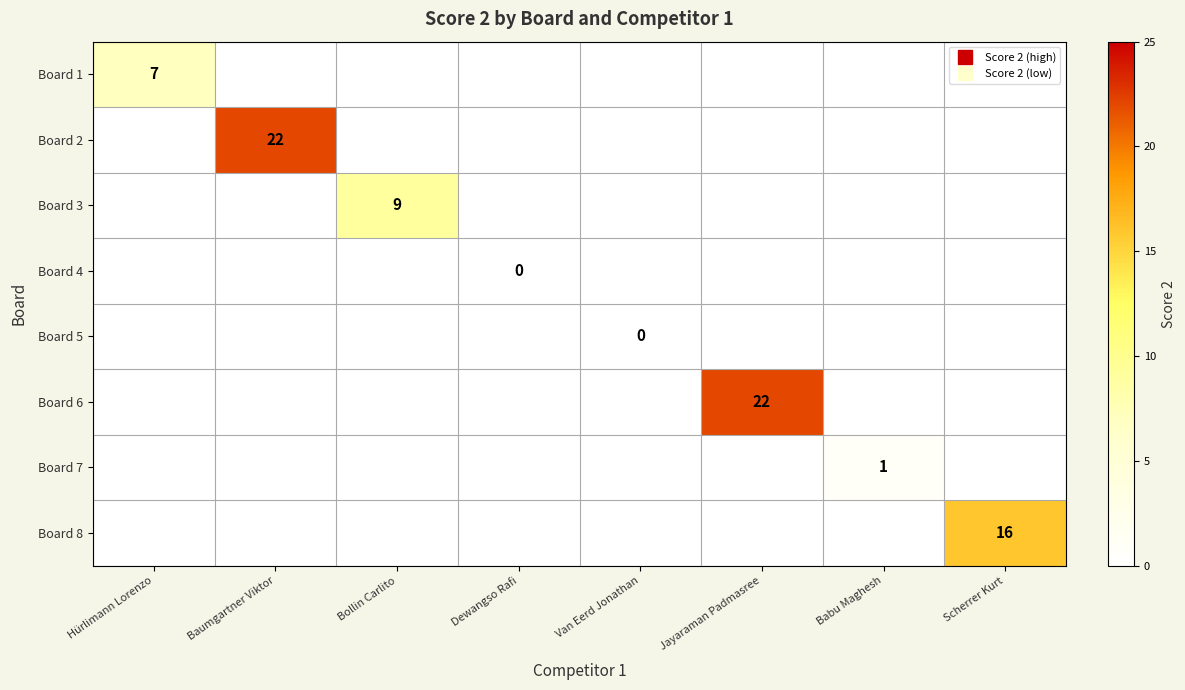

How many values in the Board 8 series exceed 0?

1